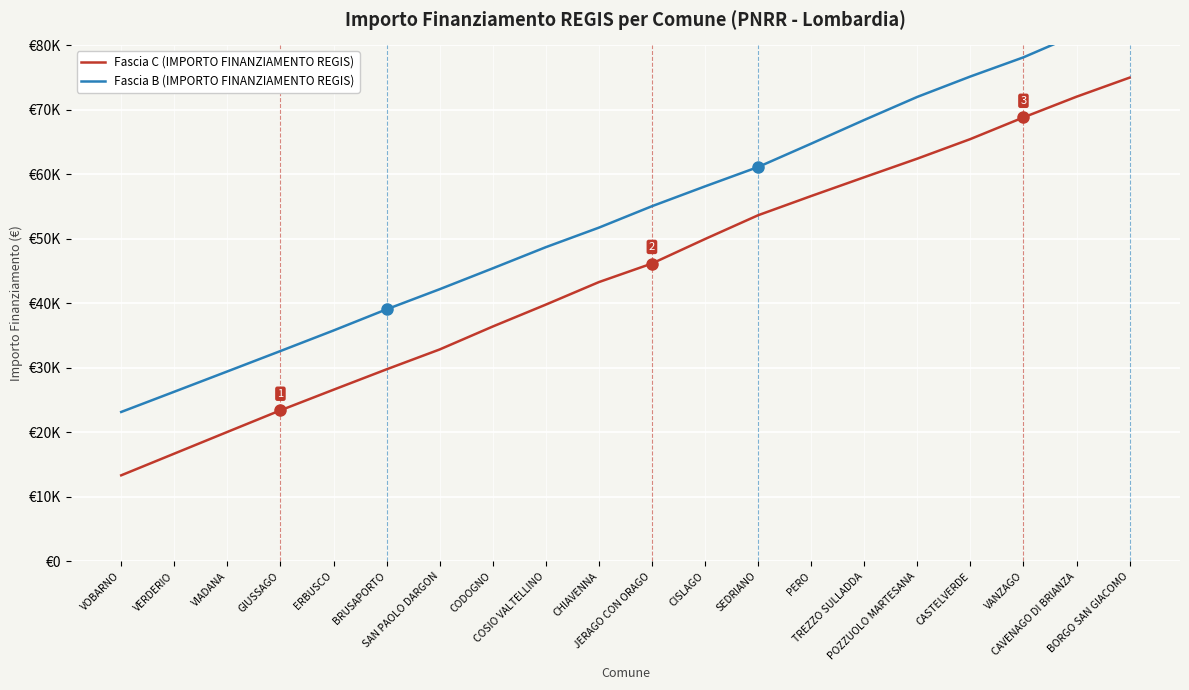

What is the difference between the second highest and second lowest values in the Fascia B (IMPORTO FINANZIAMENTO REGIS) series?

55403.6